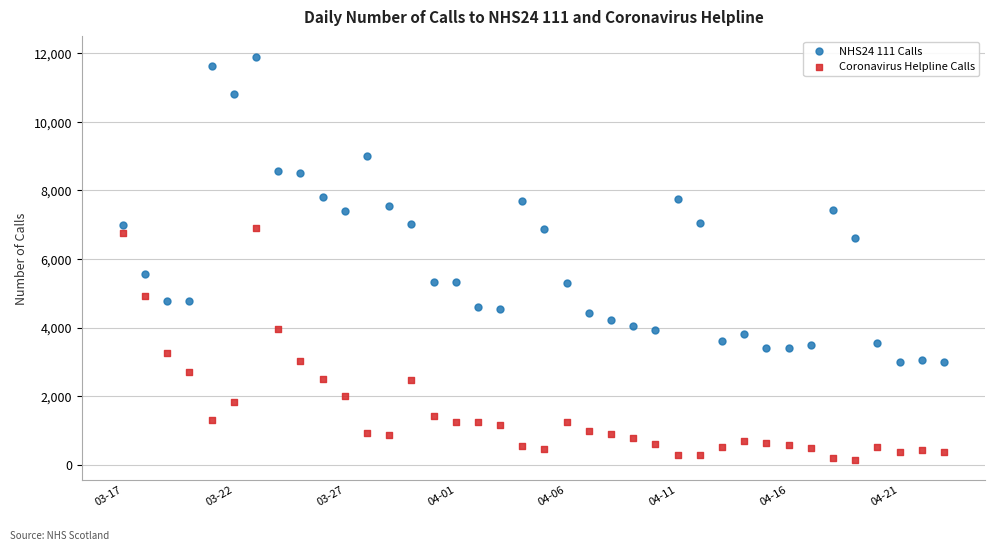

Which series has the widest spread of Y values?

NHS24 111 Calls